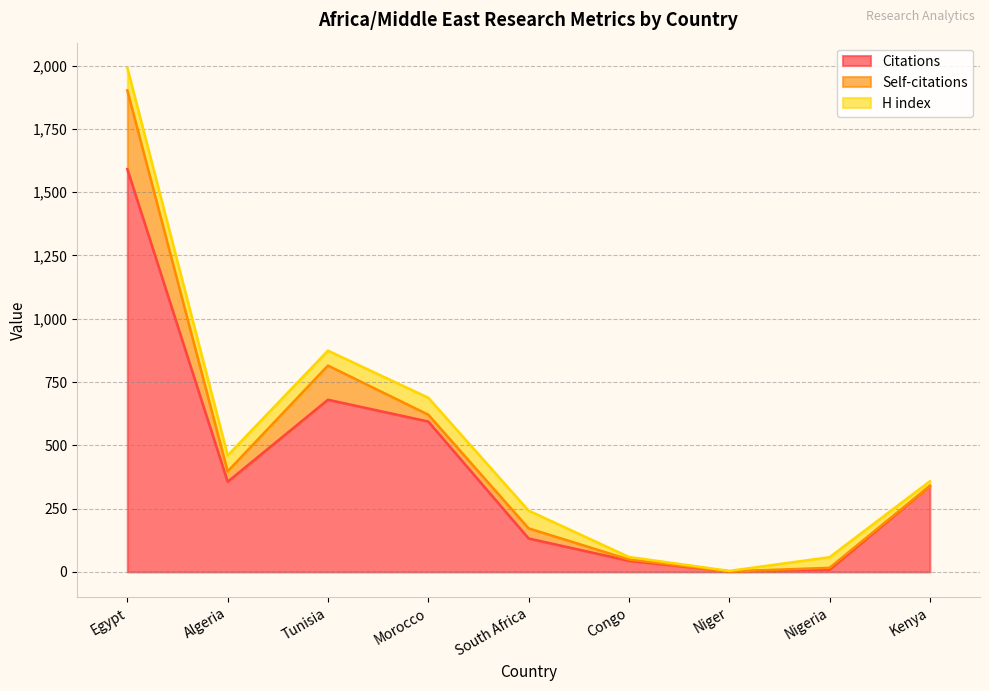

Does the chart have visible grid lines?

Yes